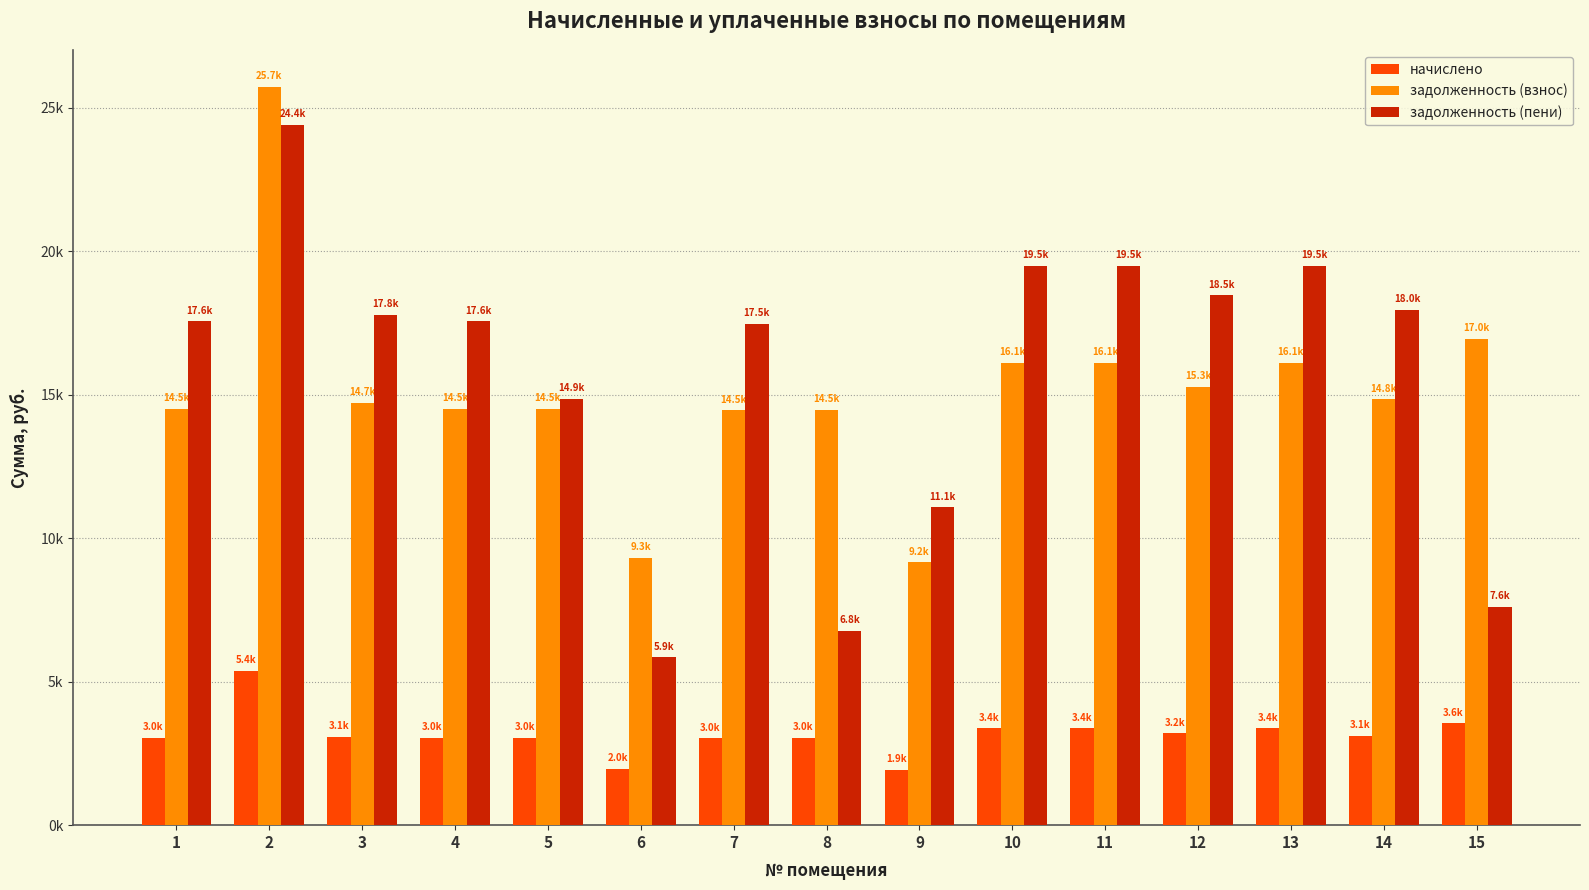

What is the spread (max minus min) of values at 13?

16112.0